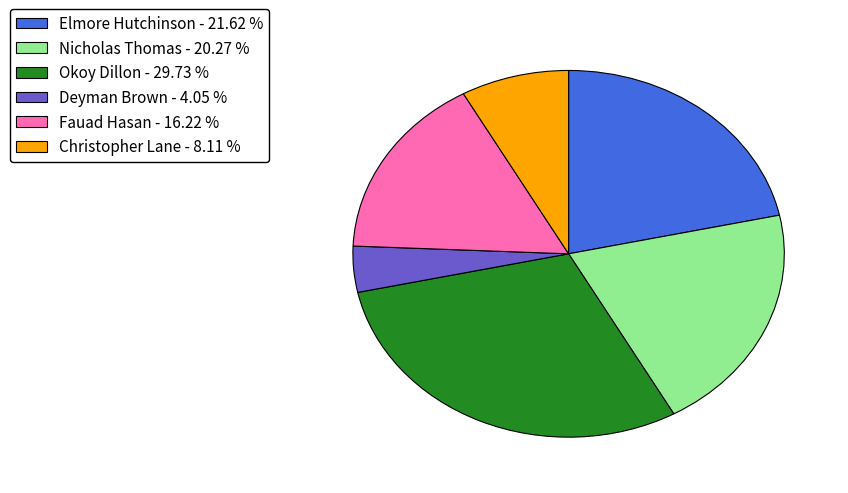

Between Christopher Lane - 8.11 % and Deyman Brown - 4.05 %, which is larger?

Christopher Lane - 8.11 %